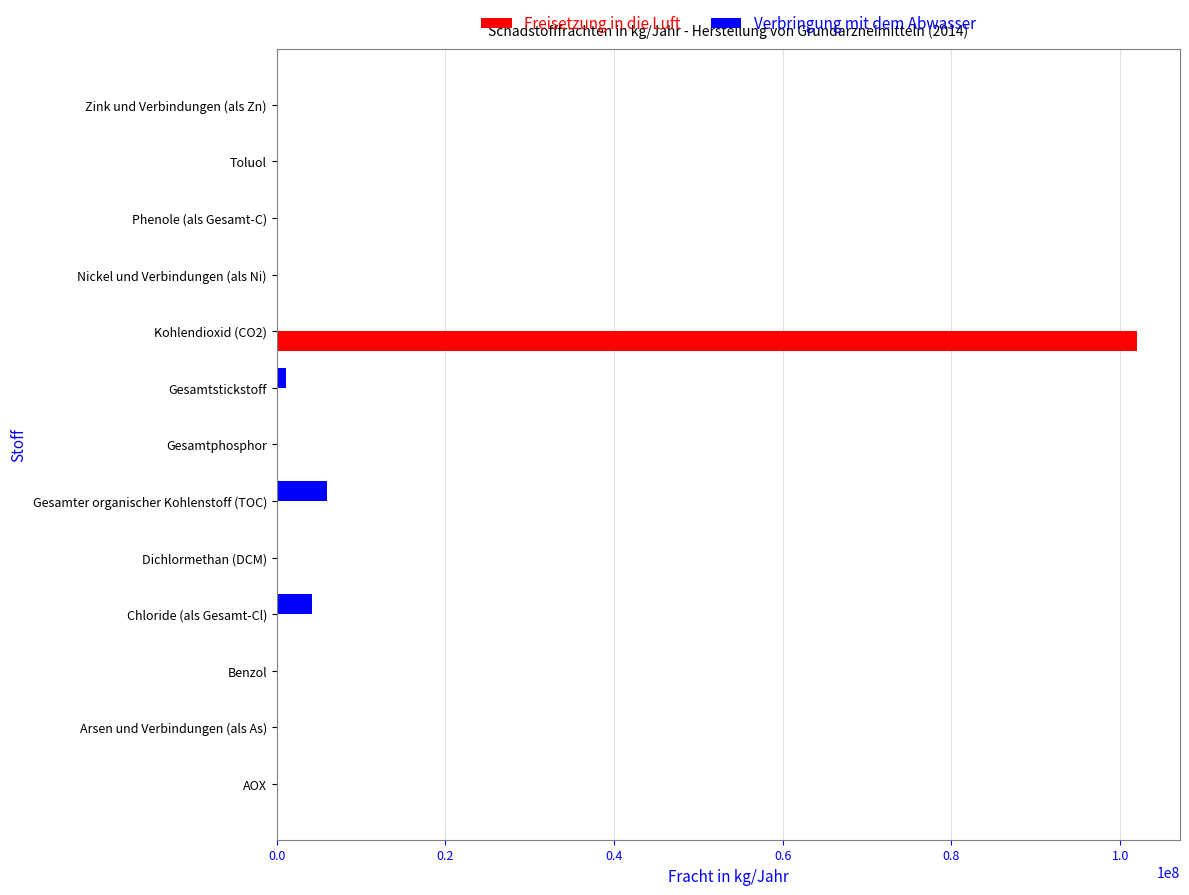

Which label corresponds to the largest value in the chart?

Kohlendioxid (CO2)